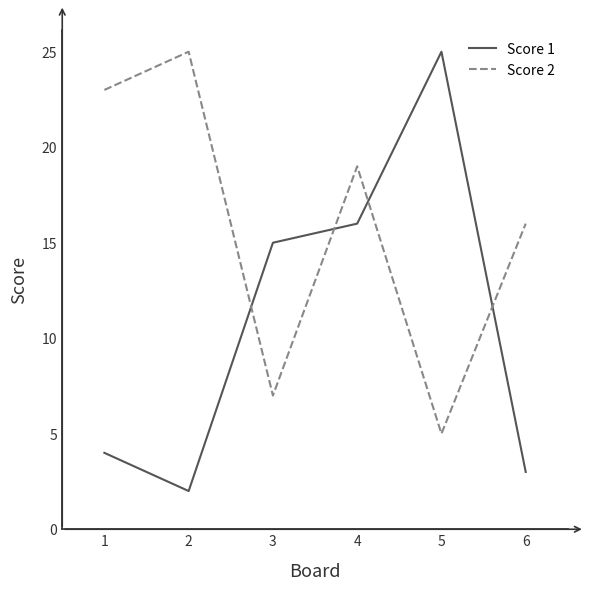

The Score 1 series shows 6 at 4. True or false?

False